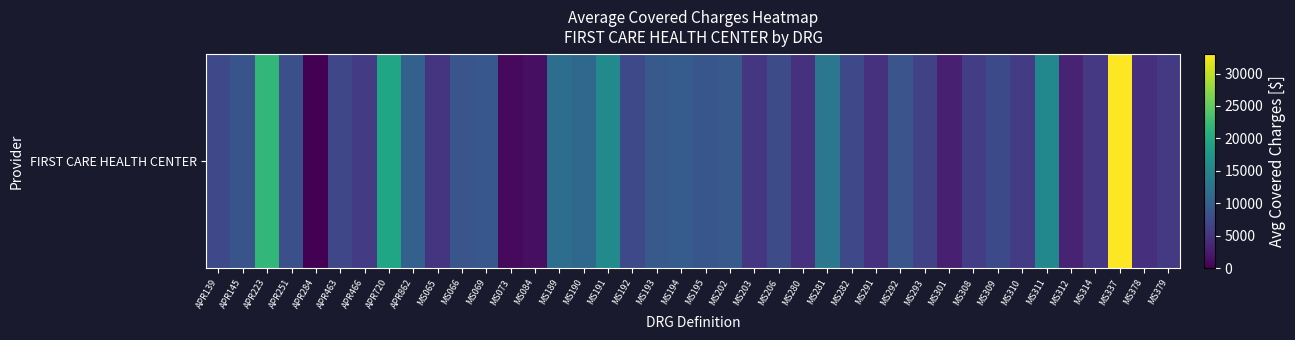

True or false: the data shows 14122.0 at MS066.

False